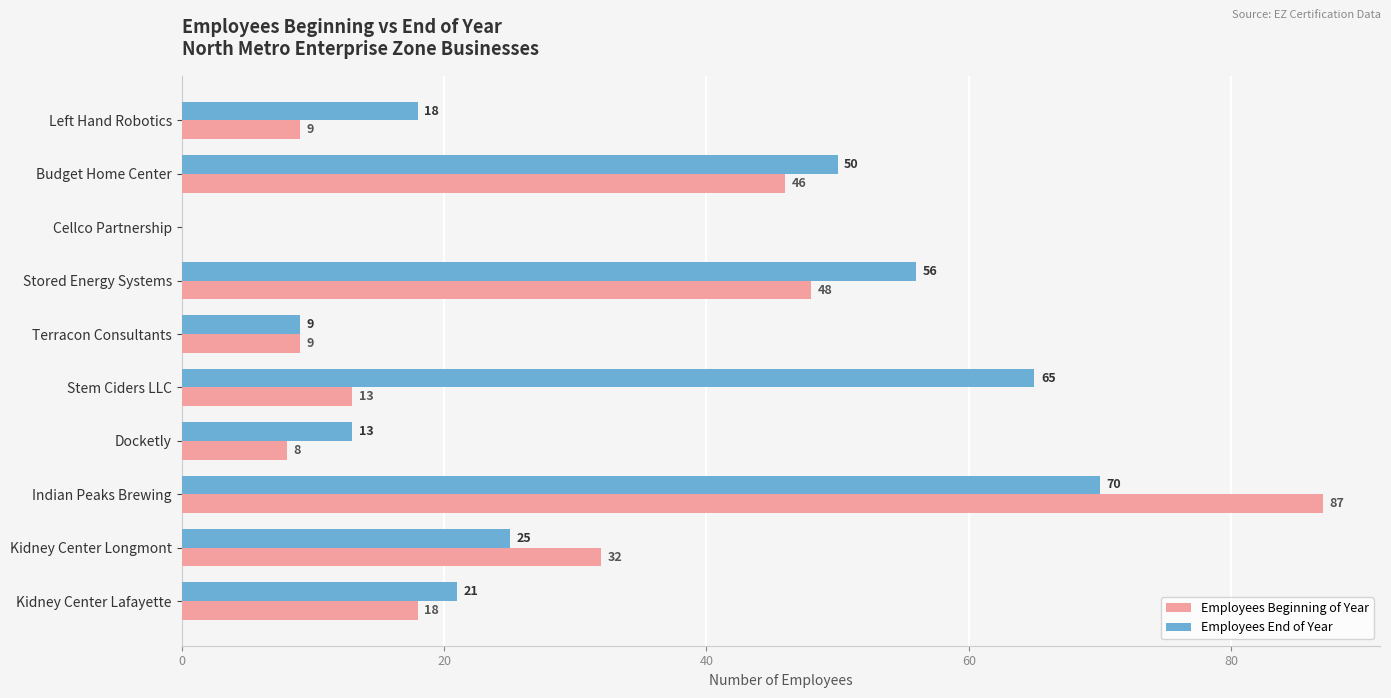

What is the sum of all Employees End of Year values?

327